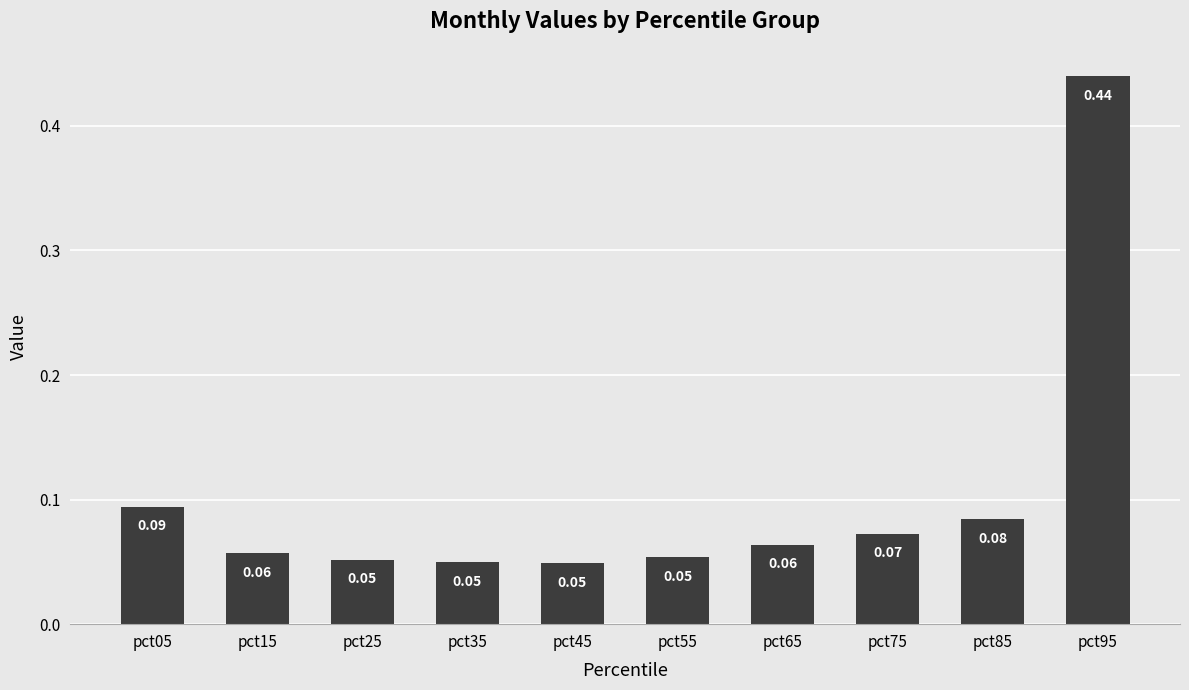

What is the sum of all values?

1.0